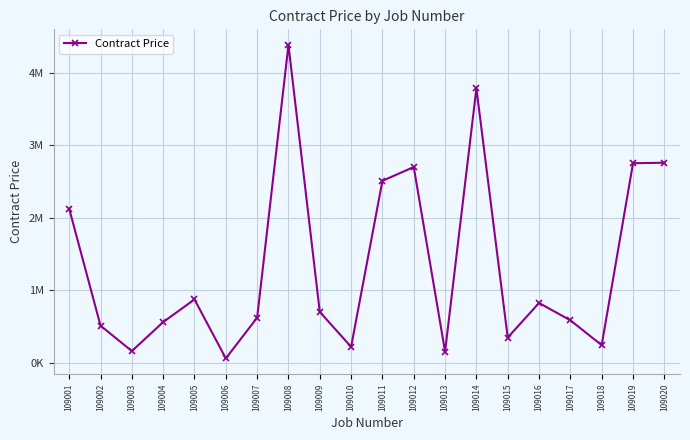

What is the ratio of the value at 109019 to the value at 109012?

1.0